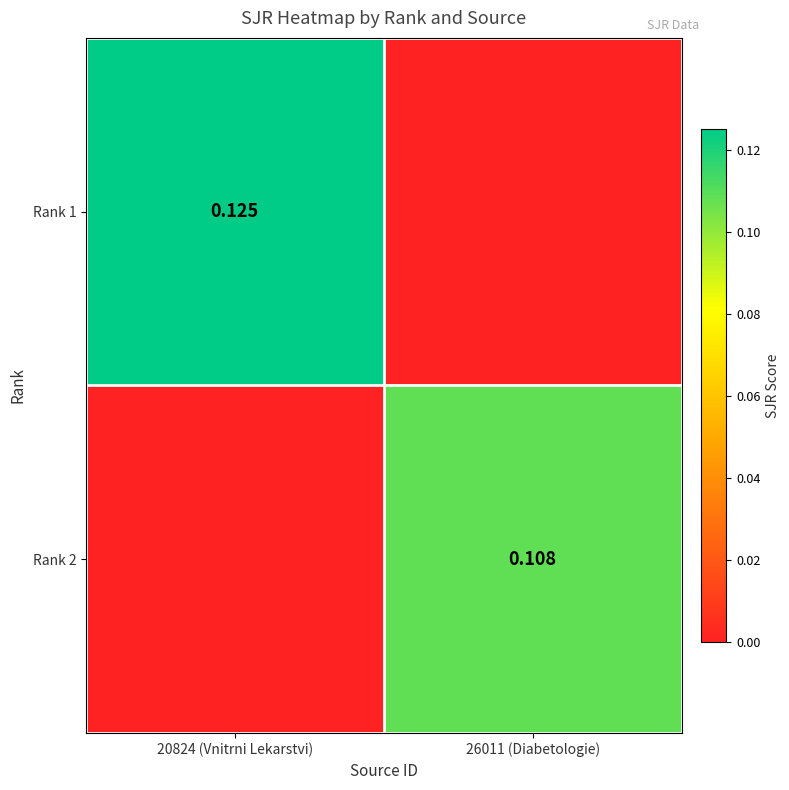

Is the value of Rank 1 at 26011 (Diabetologie) greater than the value of Rank 2 at 26011 (Diabetologie)?

No